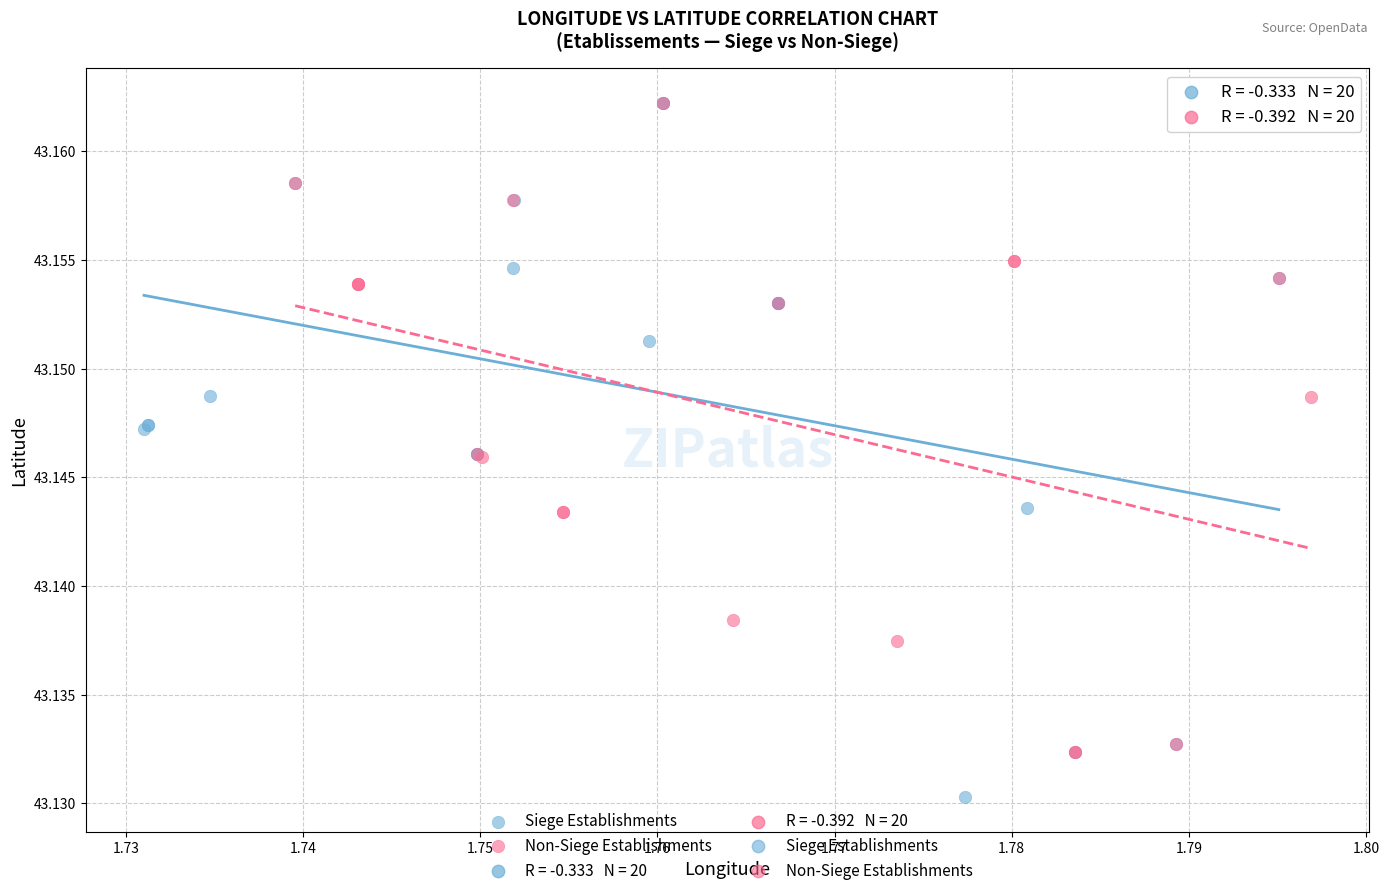

Which series reaches the minimum Y coordinate?

Siege Establishments